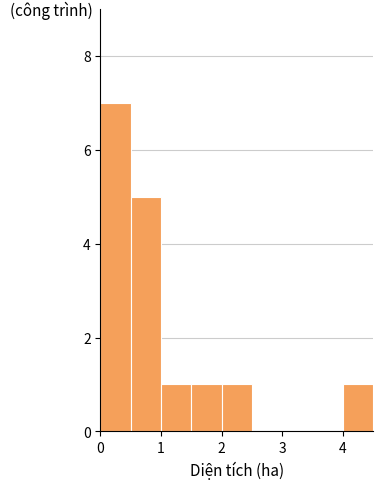

How tall is the bar that spans 1.0 to 1.5 on the x-axis? The values are not printed on the chart, so give them approximately, as read against the axis.

1